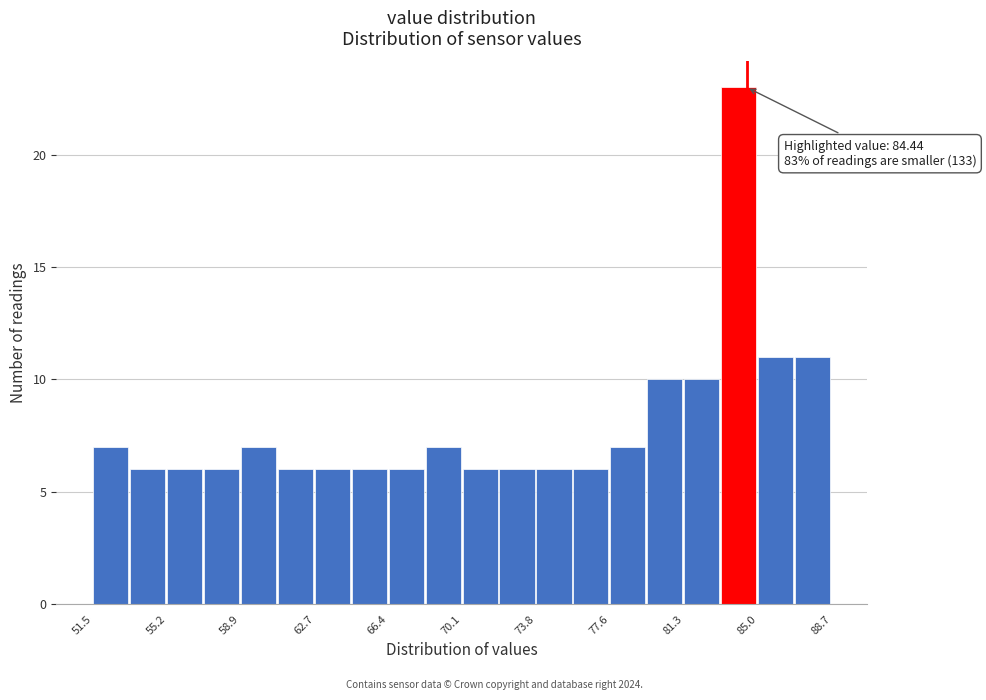

Read against the x-axis, roughly where is the centre of the tallest bar?

84.0